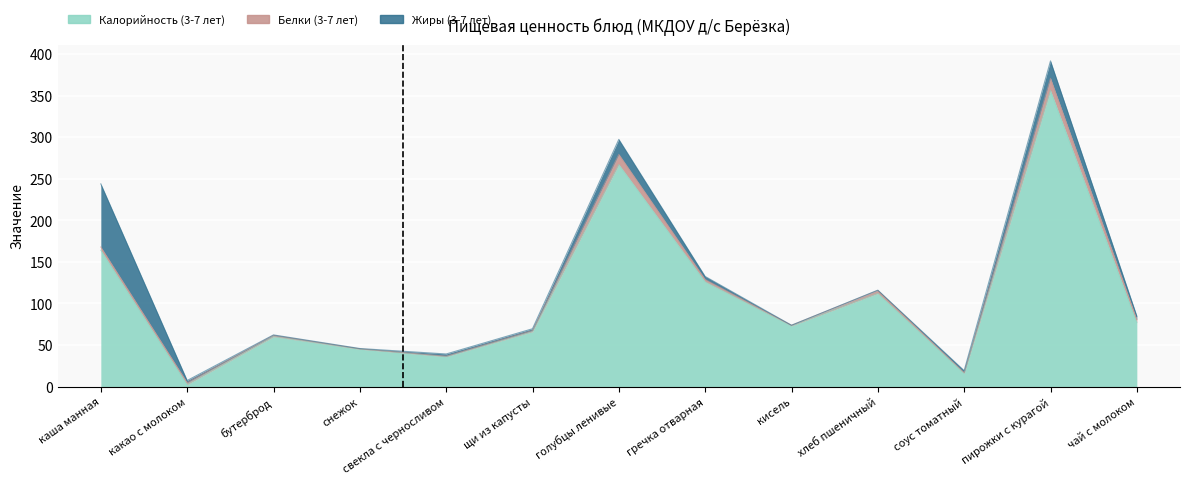

Reading left to right, what are all the values shown in this chart?

Калорийность (3-7 лет): 164.0	2.4	60.0	45.0	36.0	66.0	267.0	126.0	73.0	112.0	16.0	356.0	77.0
Белки (3-7 лет): 3.9	2.4	1.6	0.4	0.6	1.4	12.3	2.8	0.8	3.6	0.7	14.7	3.6
Жиры (3-7 лет): 75.9	2.5	0.6	0.4	2.7	2.2	18.0	3.6	0.0	0.4	2.5	21.0	4.2